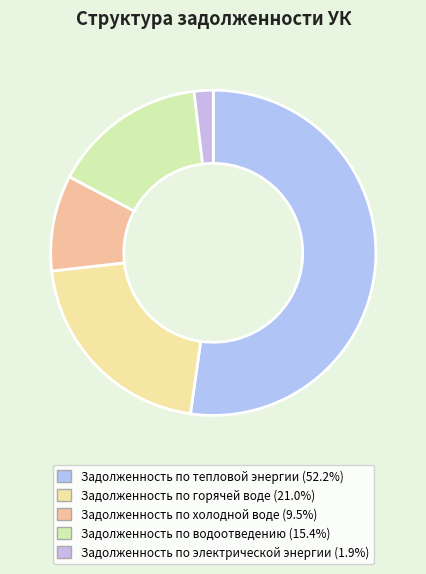

Which has a higher value, Задолженность по тепловой энергии or Задолженность по водоотведению?

Задолженность по тепловой энергии